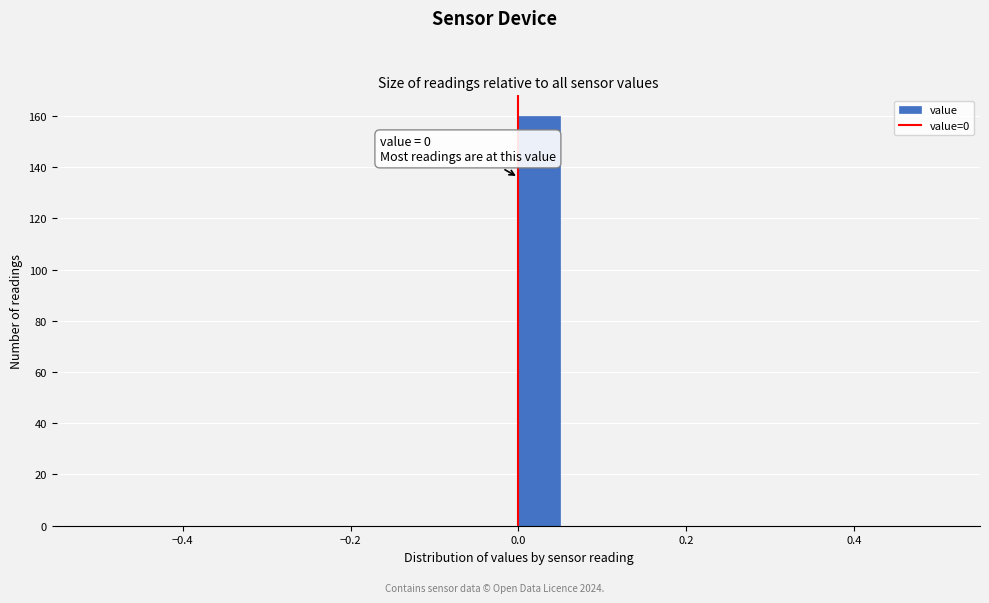

Around what value on the x-axis is the tallest bar? Give the approximate position of its centre, as read against the axis.

0.02